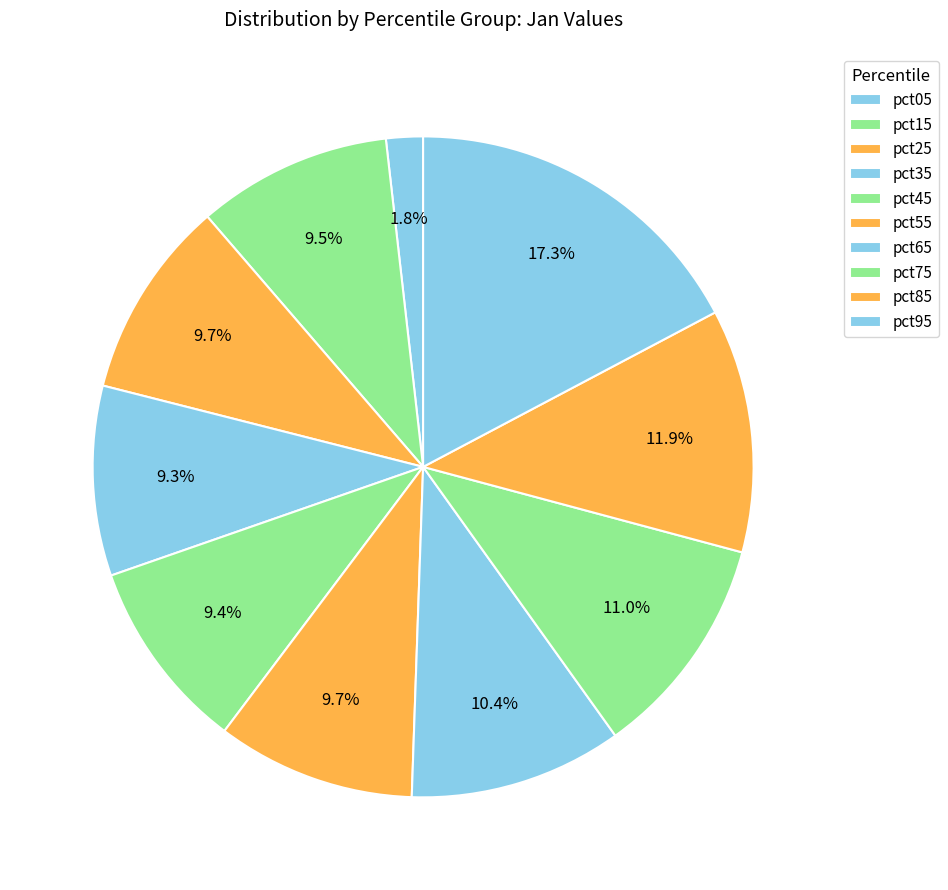

Rank the categories by value from lowest to highest.

pct05, pct35, pct45, pct15, pct25, pct55, pct65, pct75, pct85, pct95